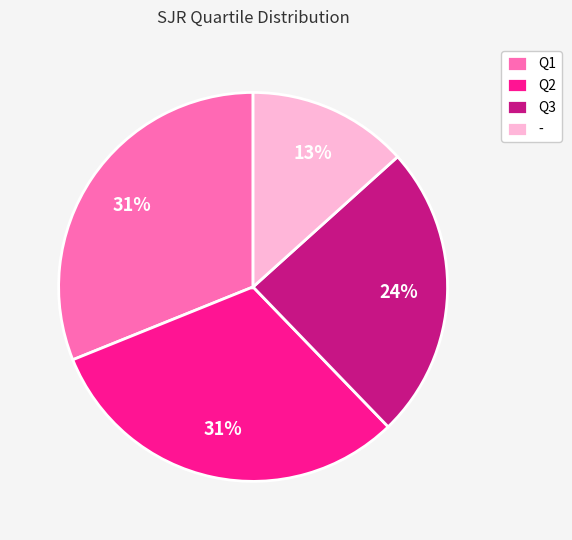

Does Q2 account for over 50% of the chart?

No